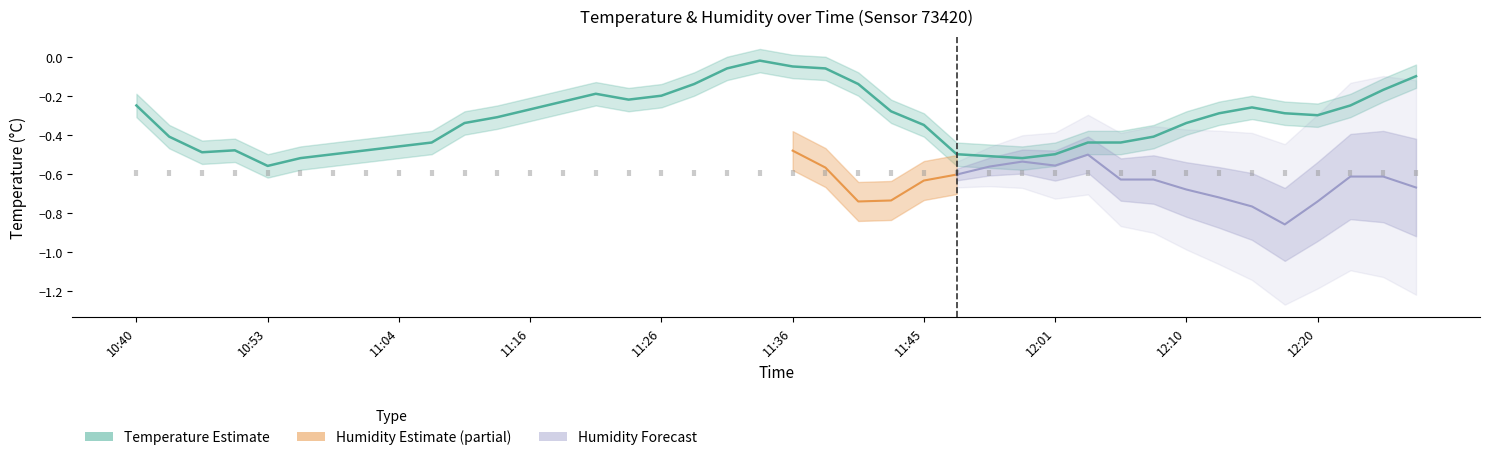

Reading left to right, extract all data points from this chart.

-0.2	-0.4	-0.5	-0.5	-0.6	-0.5	-0.5	-0.5	-0.5	-0.4	-0.3	-0.3	-0.3	-0.2	-0.2	-0.2	-0.2	-0.1	-0.1	-0.0	-0.1	-0.1	-0.1	-0.3	-0.3	-0.5	-0.5	-0.5	-0.5	-0.4	-0.4	-0.4	-0.3	-0.3	-0.3	-0.3	-0.3	-0.2	-0.2	-0.1